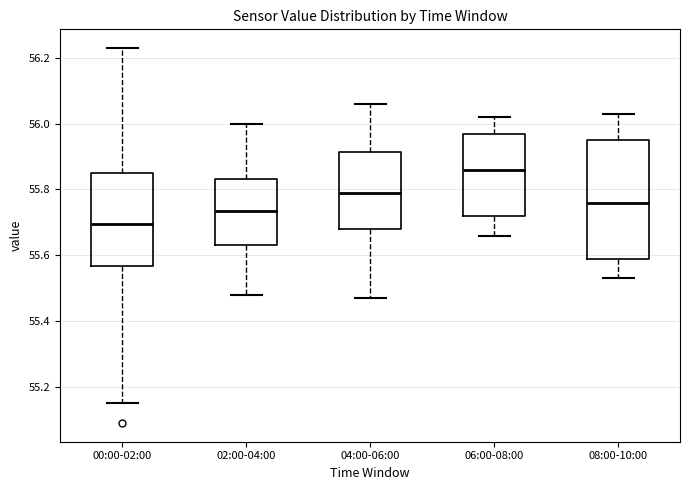

Comparing the boxes themselves (not the whiskers), which one is the tallest?

08:00-10:00